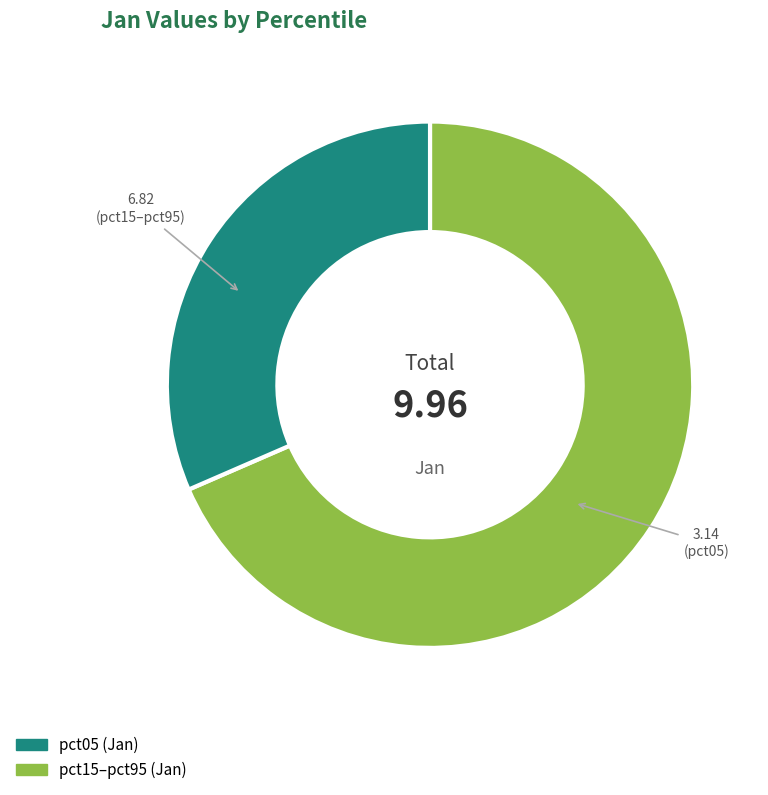

Does any single category account for the majority?

Yes